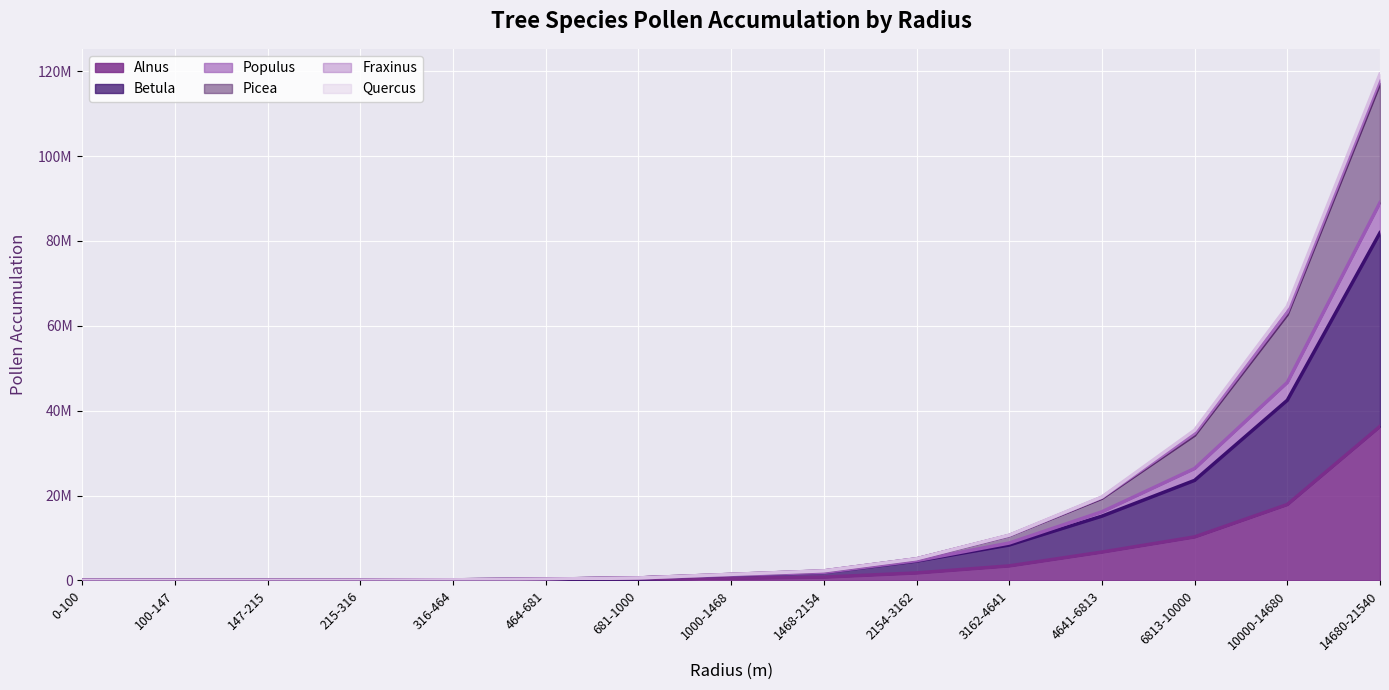

At which category does Picea reach its first local valley?

100-147